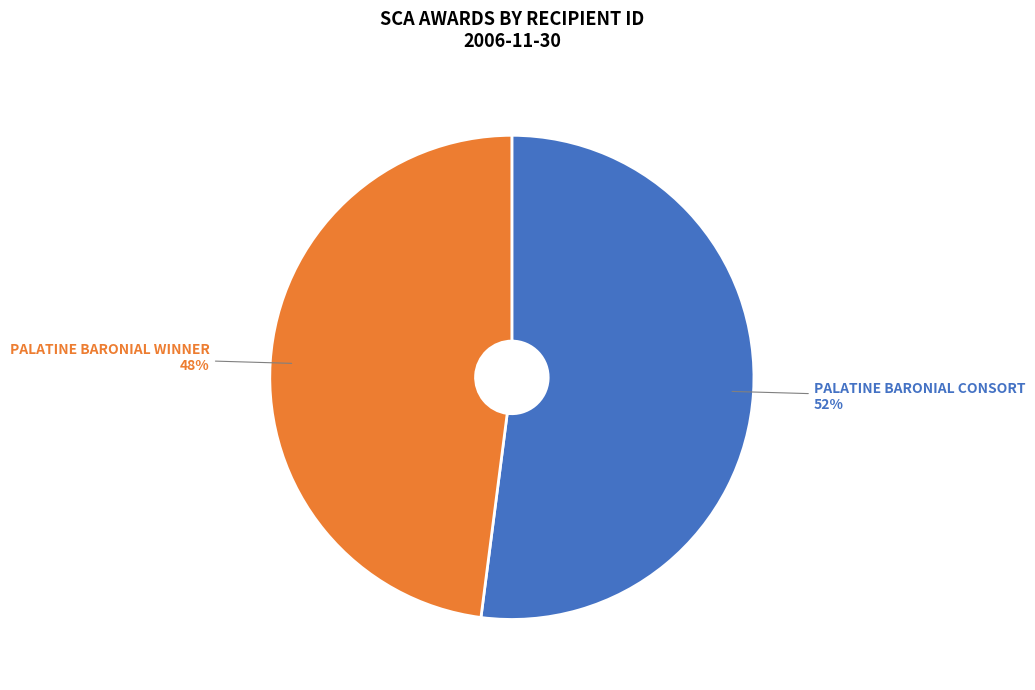

Does any single category account for the majority?

Yes